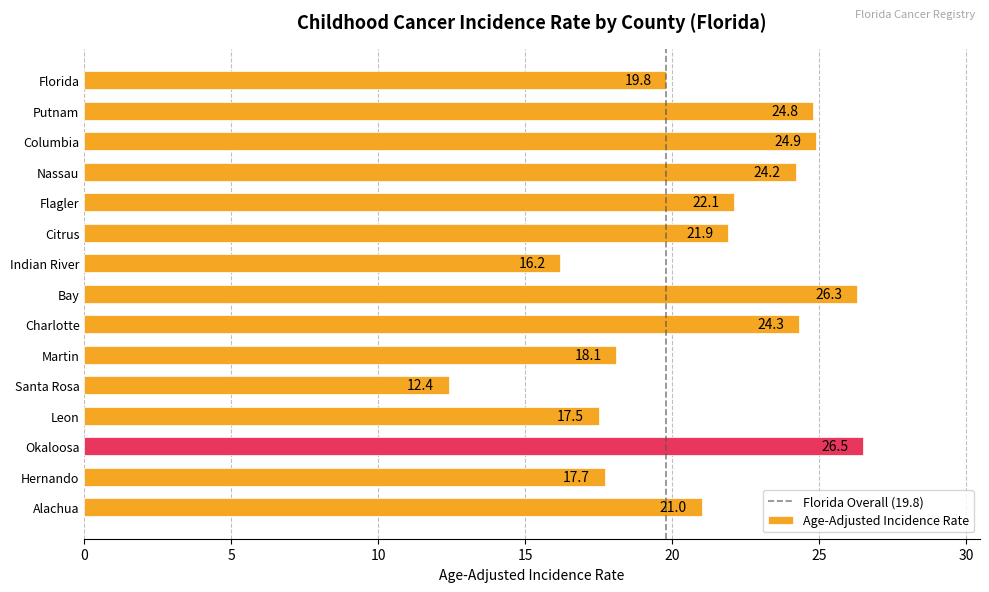

Does the chart contain stacked bars?

No